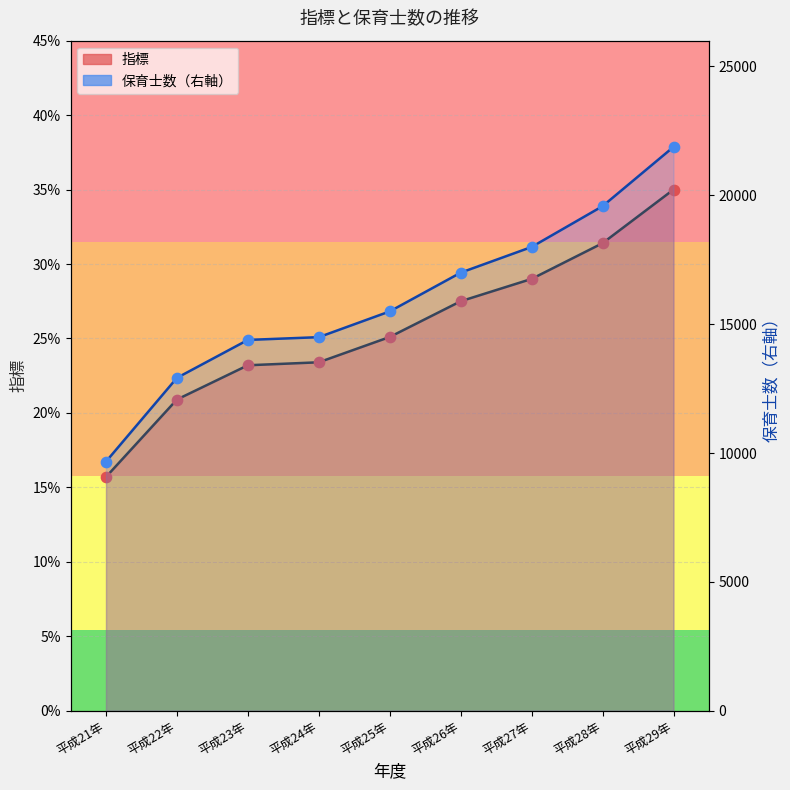

Which series has the largest total across all categories?

保育士数（右軸）